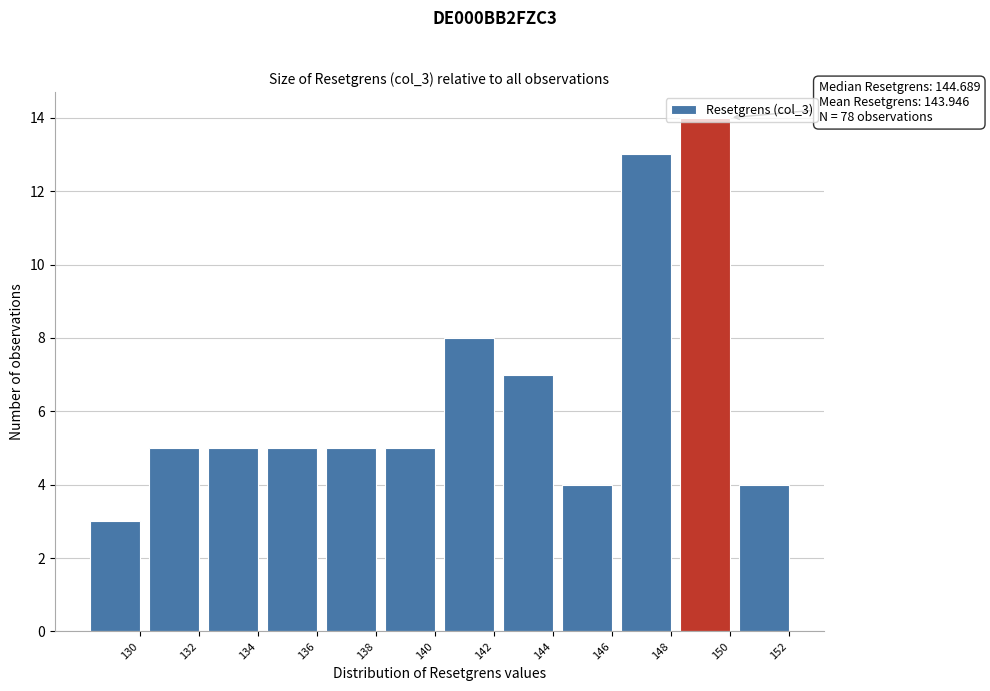

Is it true that the value at 142 is 11?

False